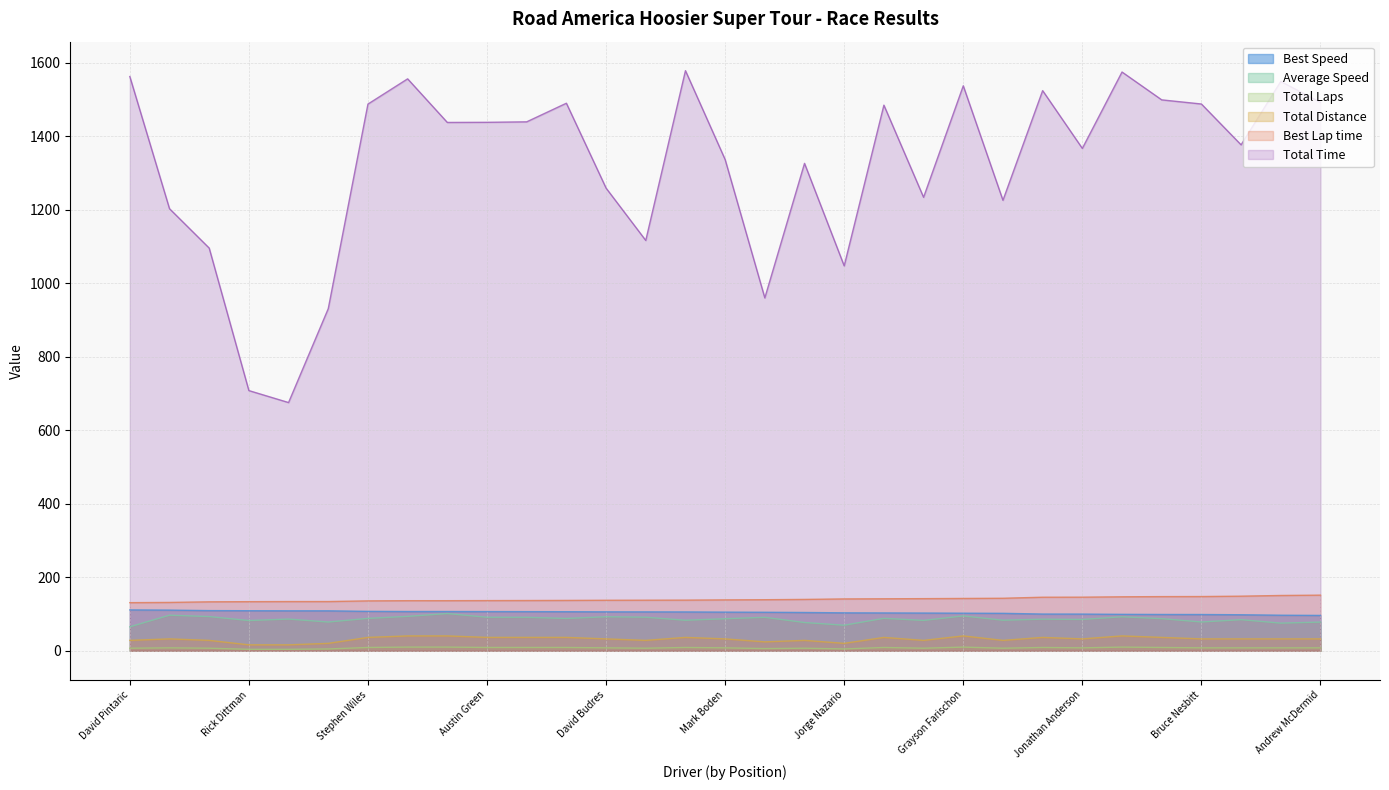

What is the minimum value shown in the chart?

4.0